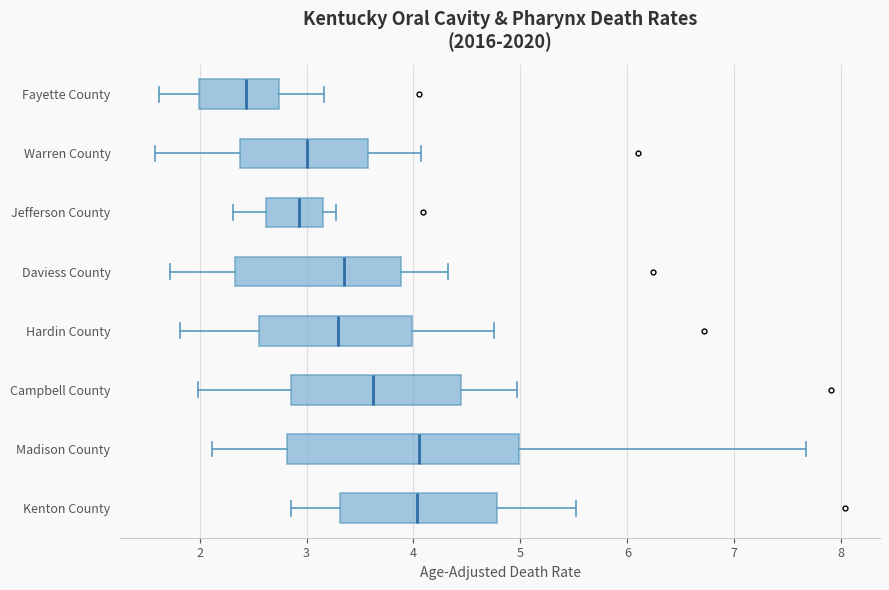

Reading bottom to top, transcribe this box plot: for each box, give where its median line is, the range the box spans, and where its two whiskers end, as read against the x-axis. The values are not printed on the chart, so give them approximately, as read against the axis.

Kenton County: median 4.0, box 3.3 to 4.8, whiskers 2.9 to 5.5
Madison County: median 4.1, box 2.8 to 5.0, whiskers 2.1 to 7.7
Campbell County: median 3.6, box 2.9 to 4.4, whiskers 2.0 to 5.0
Hardin County: median 3.3, box 2.6 to 4.0, whiskers 1.8 to 4.8
Daviess County: median 3.4, box 2.3 to 3.9, whiskers 1.7 to 4.3
Jefferson County: median 2.9, box 2.6 to 3.1, whiskers 2.3 to 3.3
Warren County: median 3.0, box 2.4 to 3.6, whiskers 1.6 to 4.1
Fayette County: median 2.4, box 2.0 to 2.7, whiskers 1.6 to 3.2